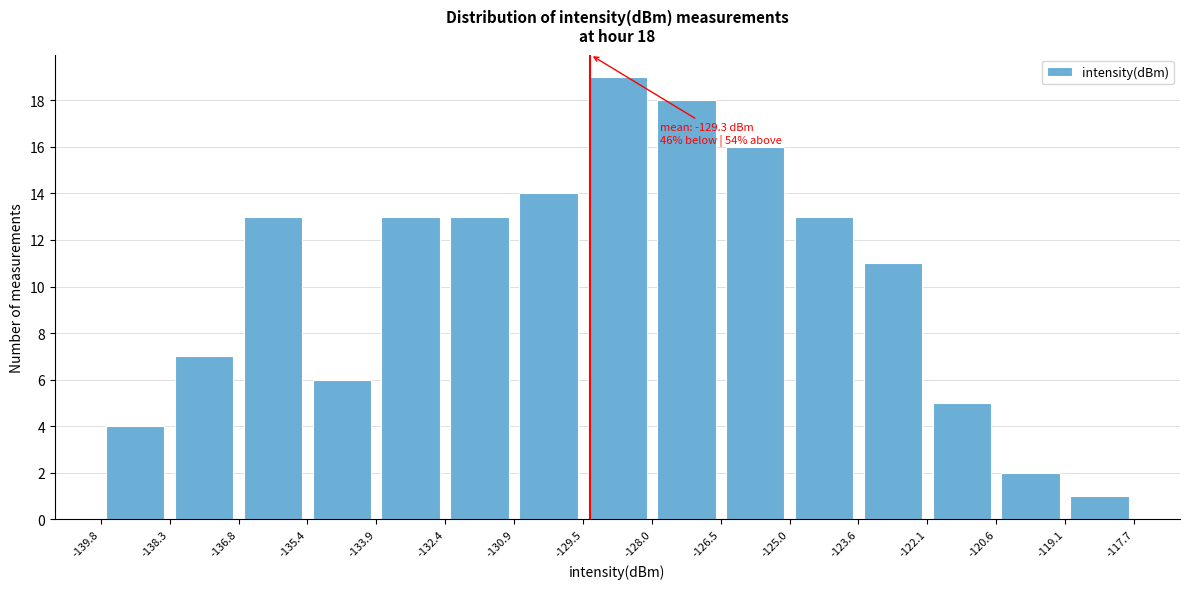

Over which range of the x-axis is the bar tallest?

-129.5 to -128.0